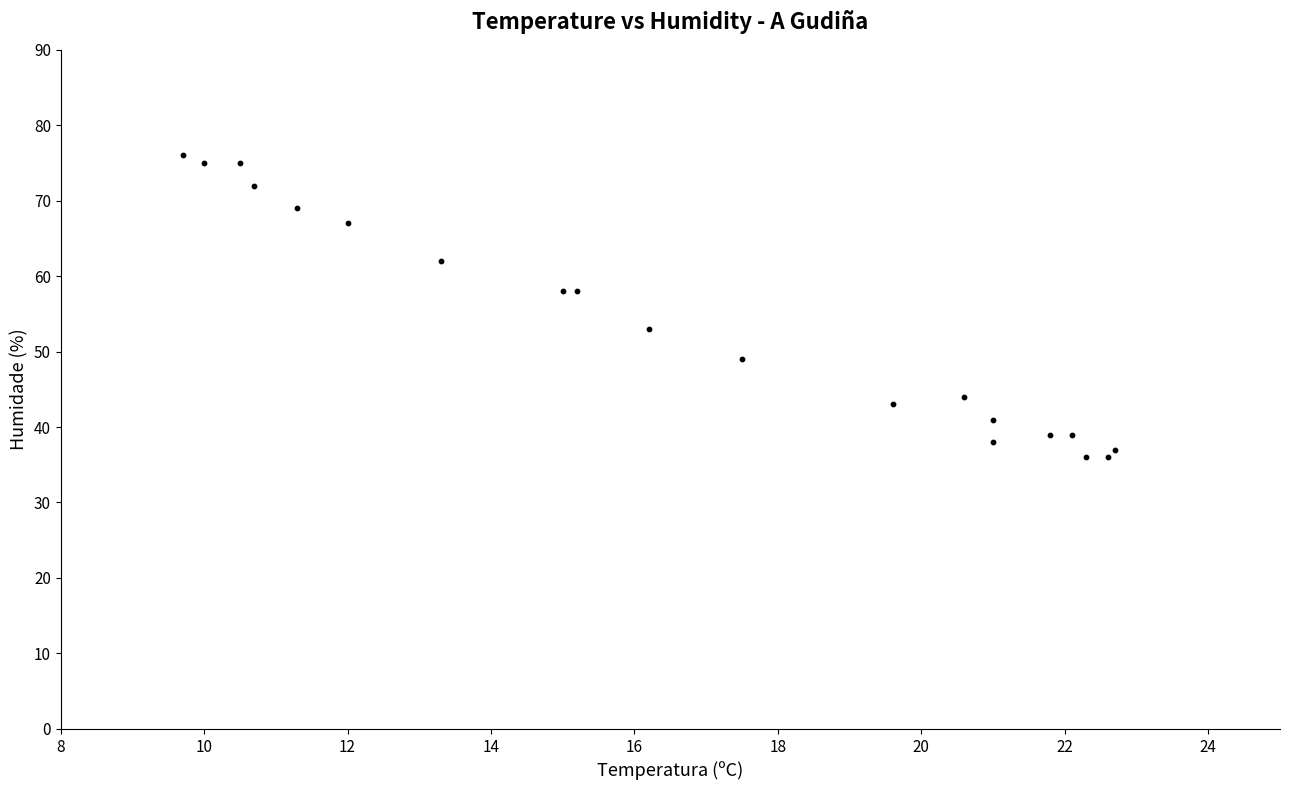

What is the range of Y values (max minus min)?

40